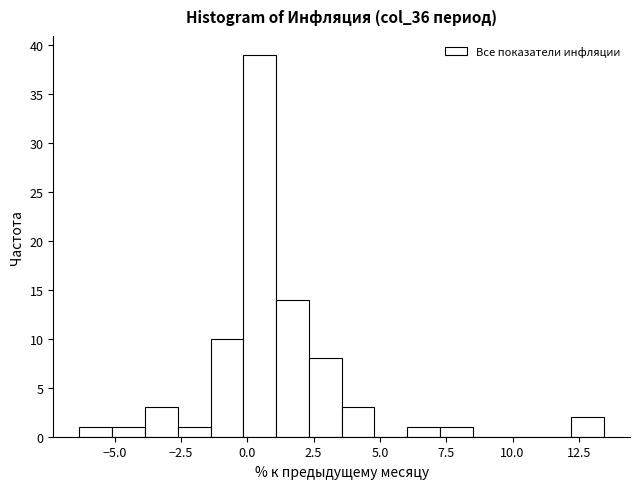

Around what value on the x-axis is the tallest bar? Give the approximate position of its centre, as read against the axis.

0.5